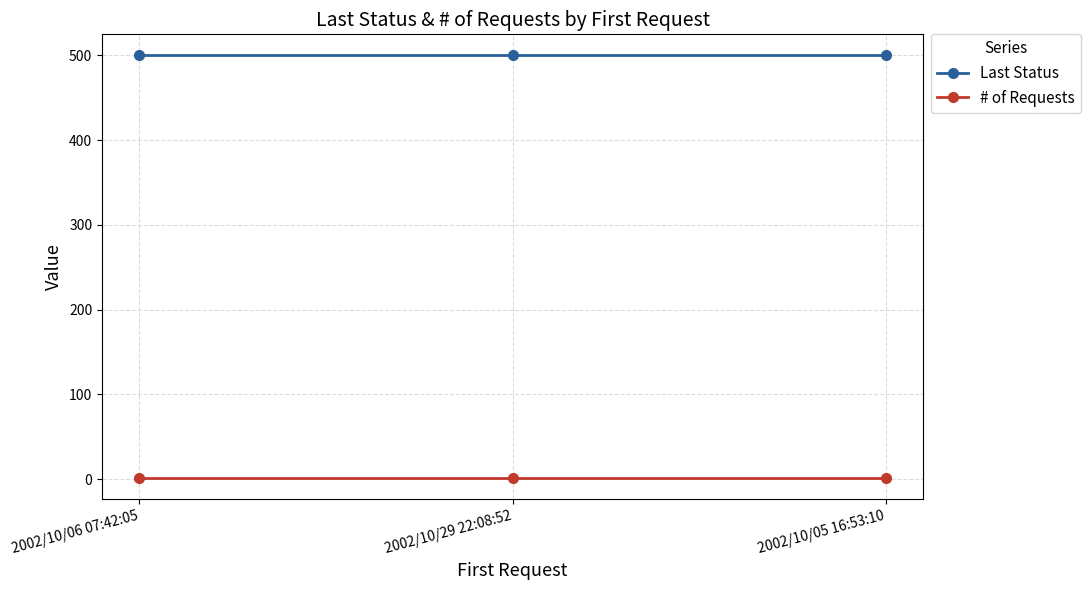

What is the maximum value shown in the chart?

500